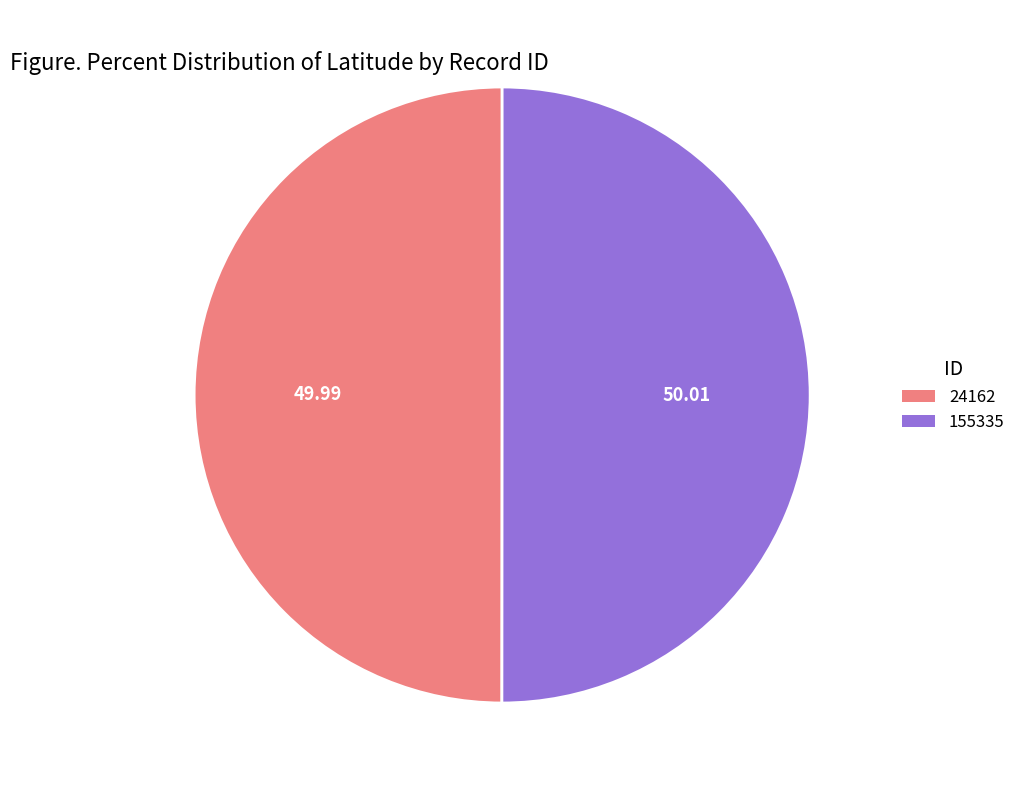

How many slices are in this pie chart?

2